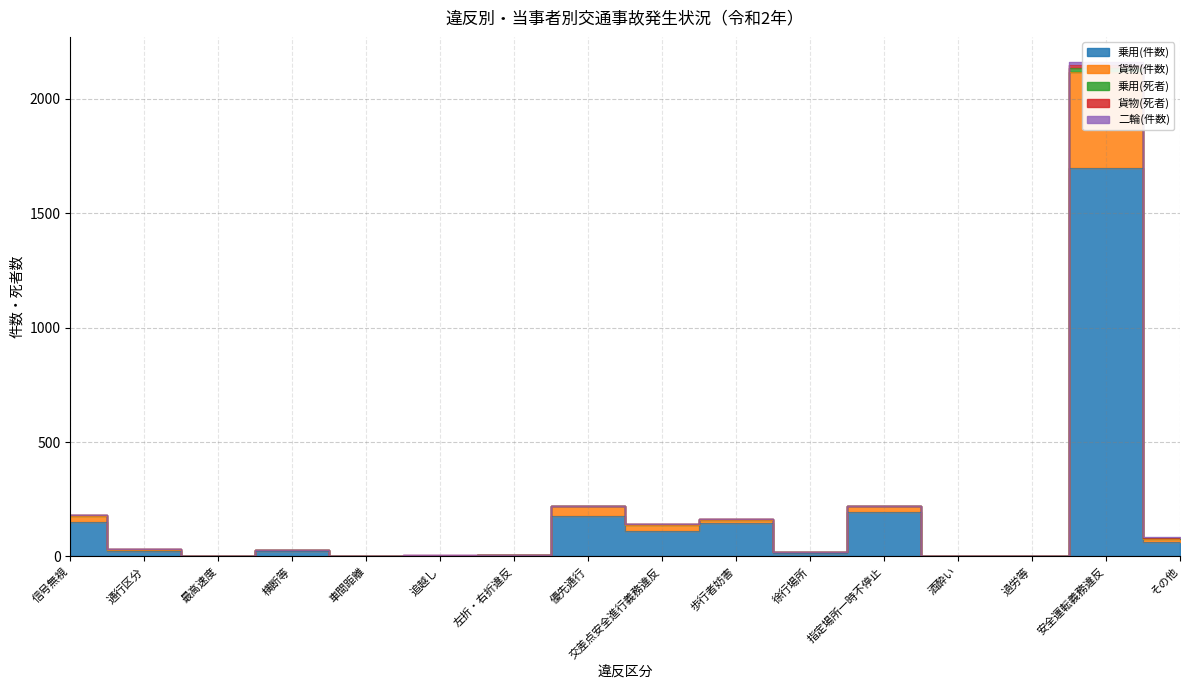

What position from the left is 過労等?

14